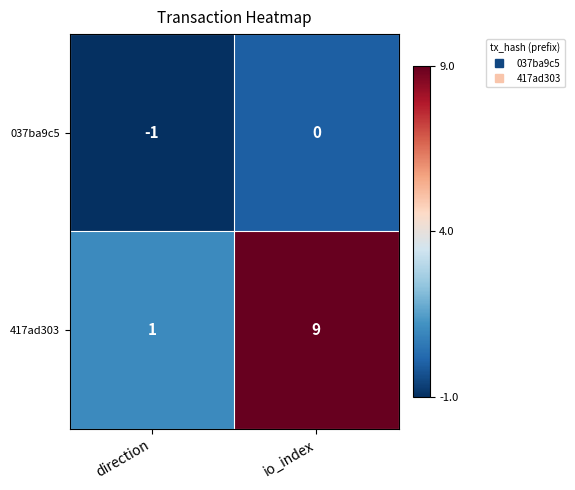

At how many categories does at least one series exceed 5?

1